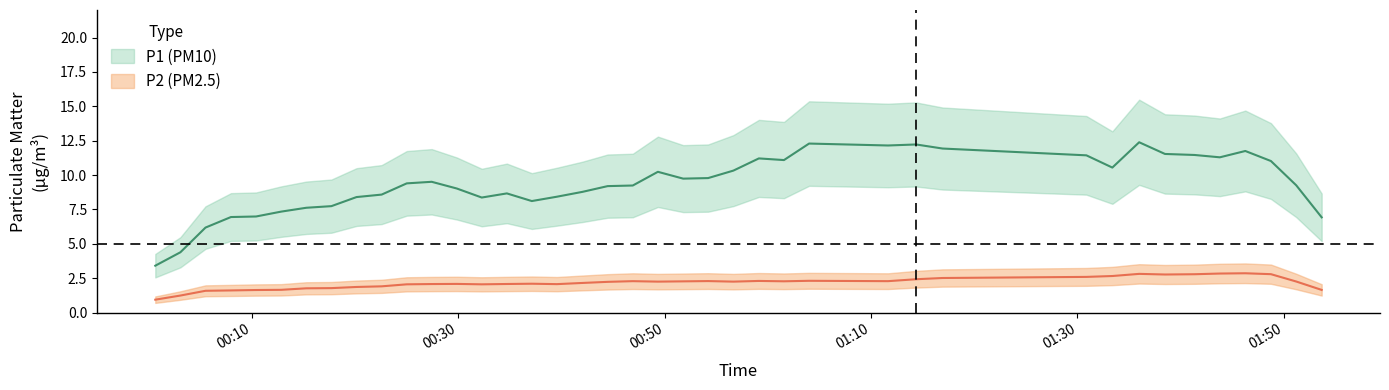

What are all the series names shown in the legend?

P1, P2